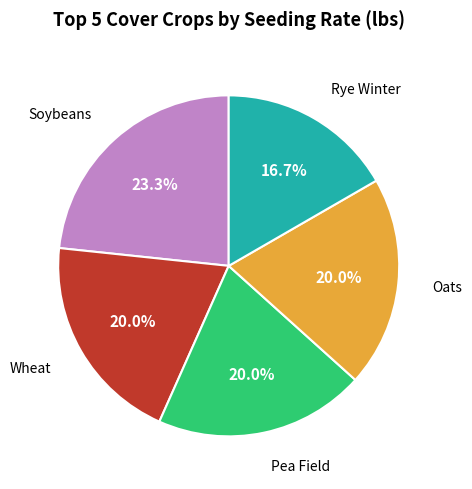

Does any single category account for the majority?

No